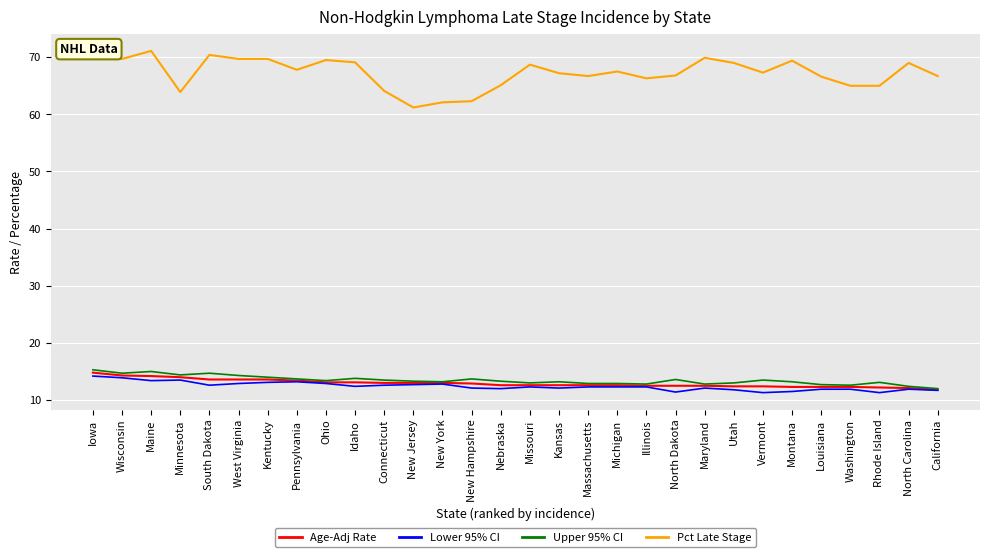

What value does the Lower 95% CI series have at New York?

12.8